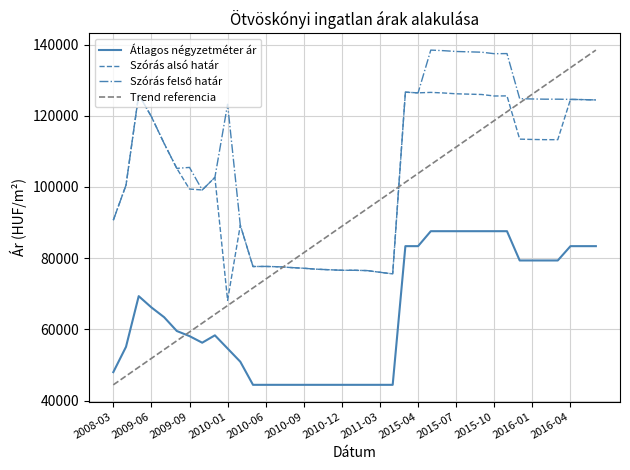

Which series has the largest range (max minus min)?

Trend referencia